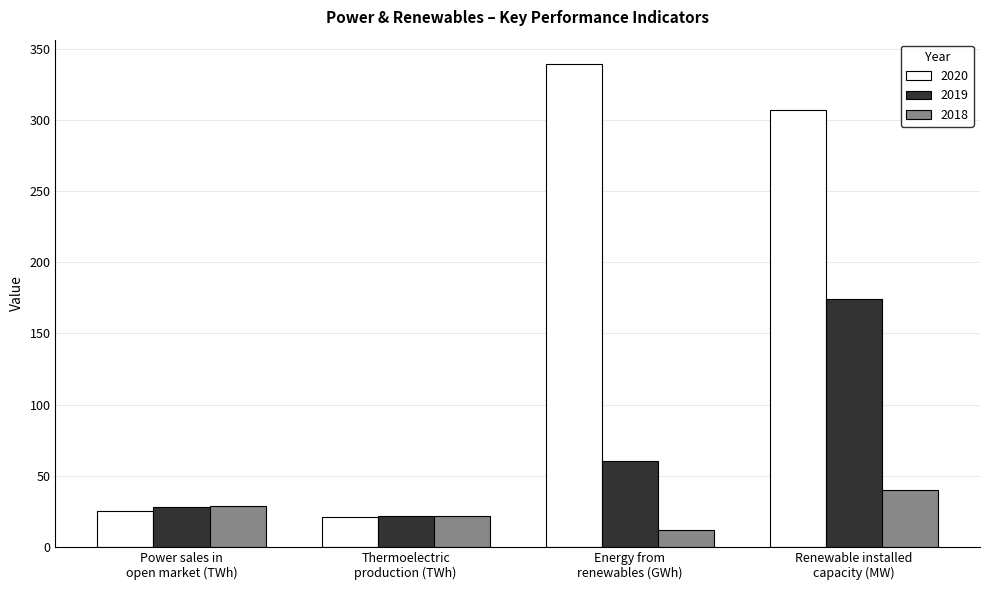

Rank the categories by 2020 value from highest to lowest.

Energy from
renewables (GWh), Renewable installed
capacity (MW), Power sales in
open market (TWh), Thermoelectric
production (TWh)